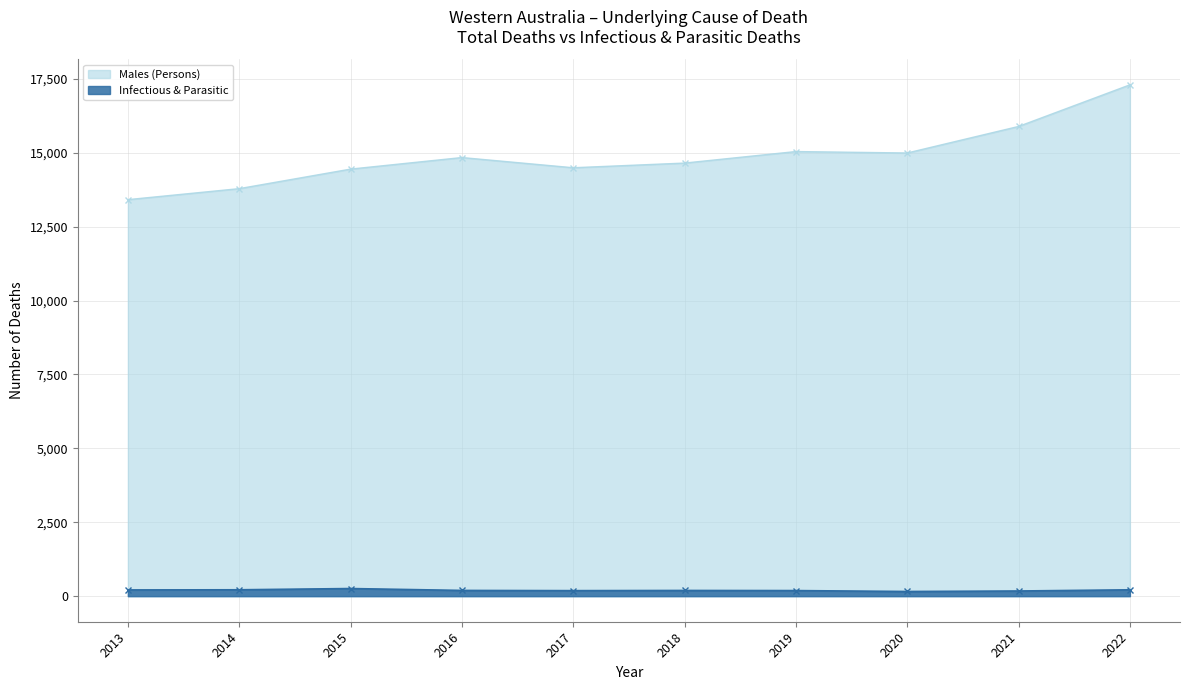

Rank the categories by Infectious & Parasitic value from lowest to highest.

2020, 2021, 2017, 2019, 2018, 2016, 2013, 2022, 2014, 2015